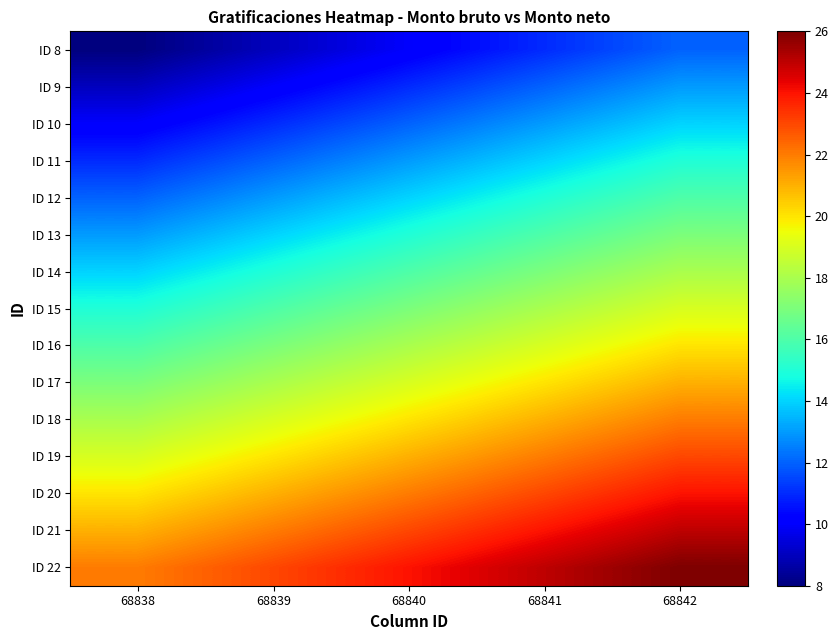

What is the total value across all series at 68840?

255